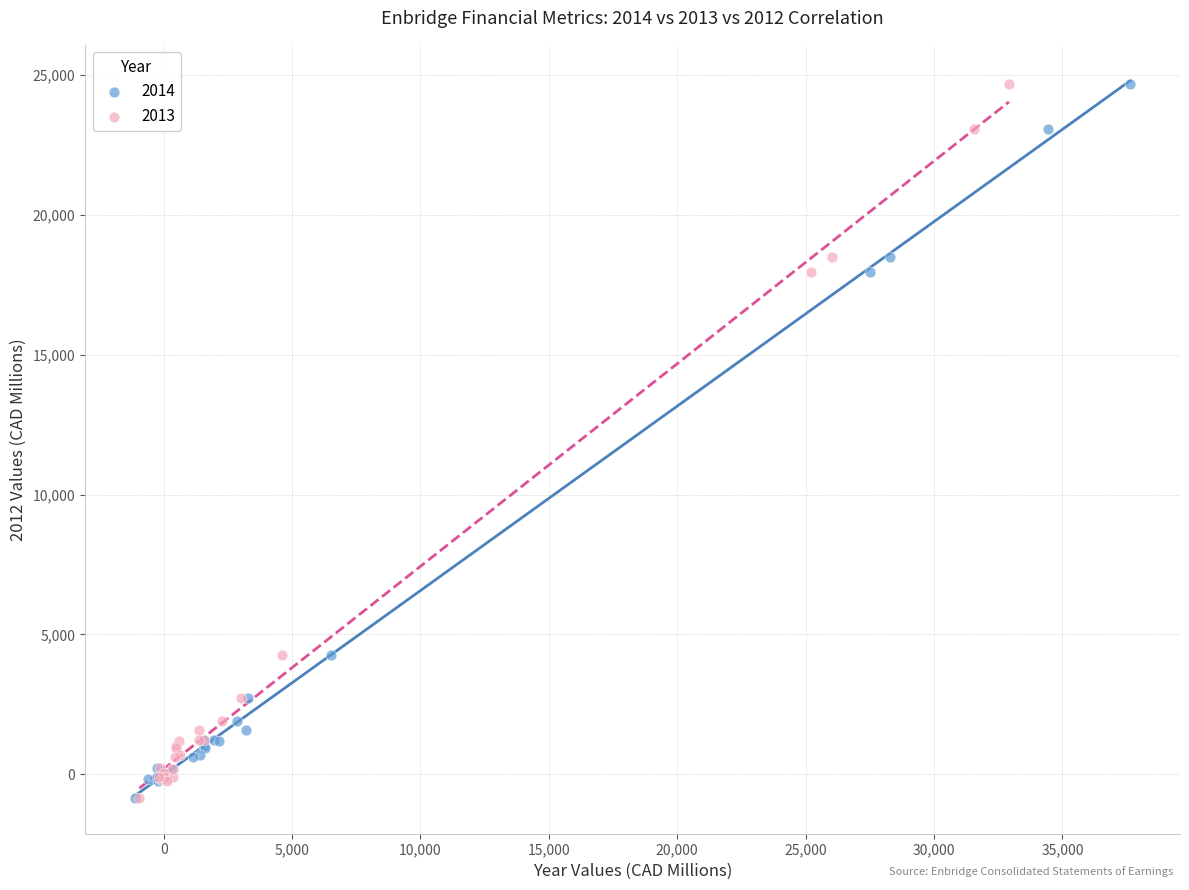

What are all the series names shown in the legend?

2014, 2013